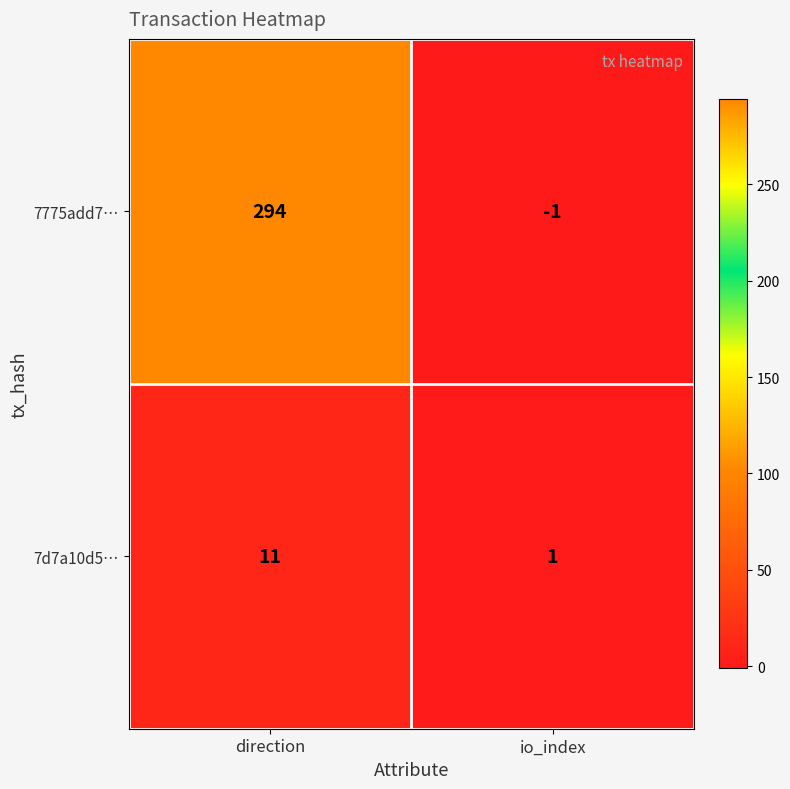

At which label is 7775add7… closest to 146?

io_index